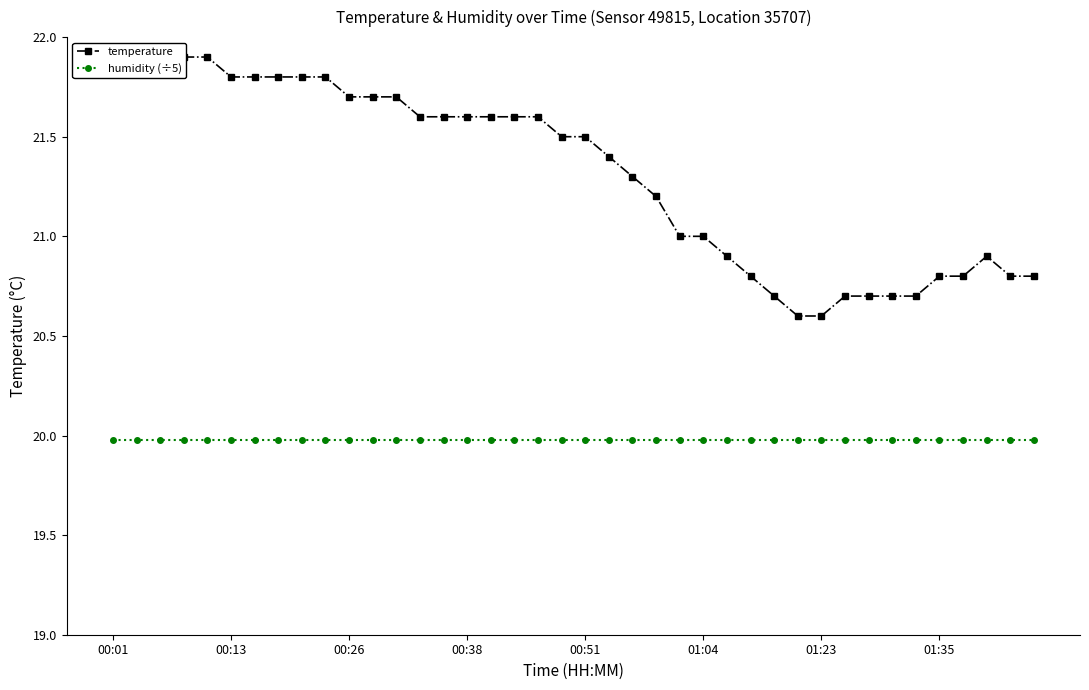

Rank the series by their average value, from highest to lowest.

temperature, humidity (÷5)